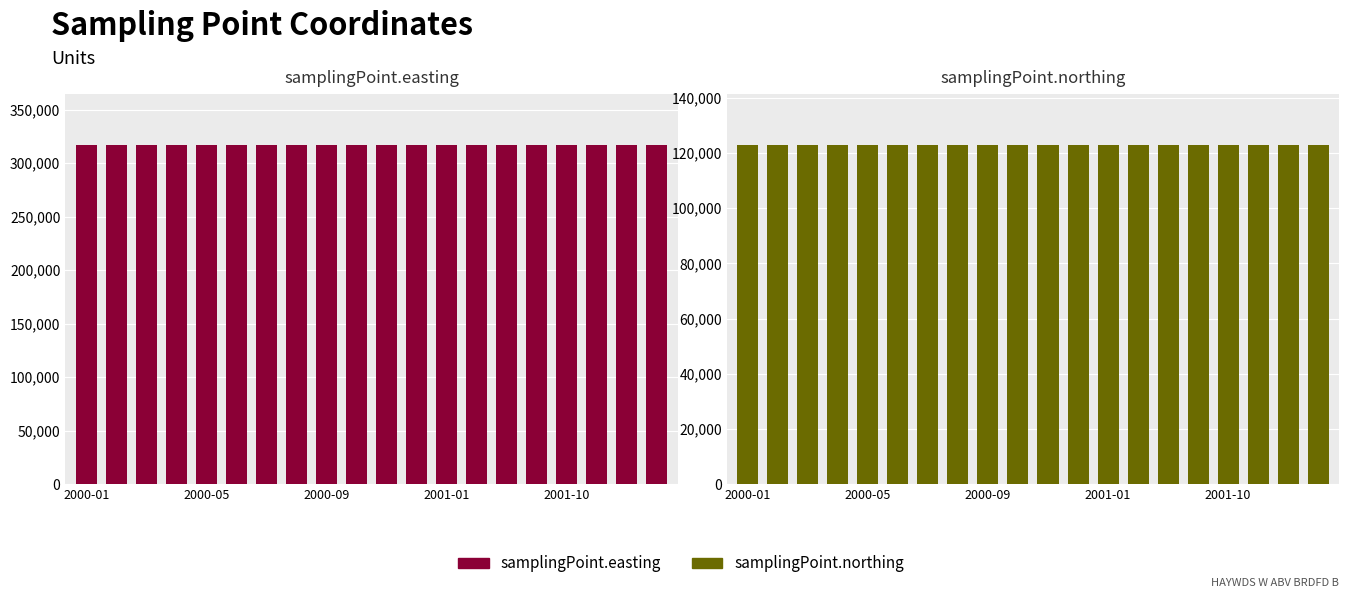

List the series in order of their overall mean, highest first.

samplingPoint.easting, samplingPoint.northing